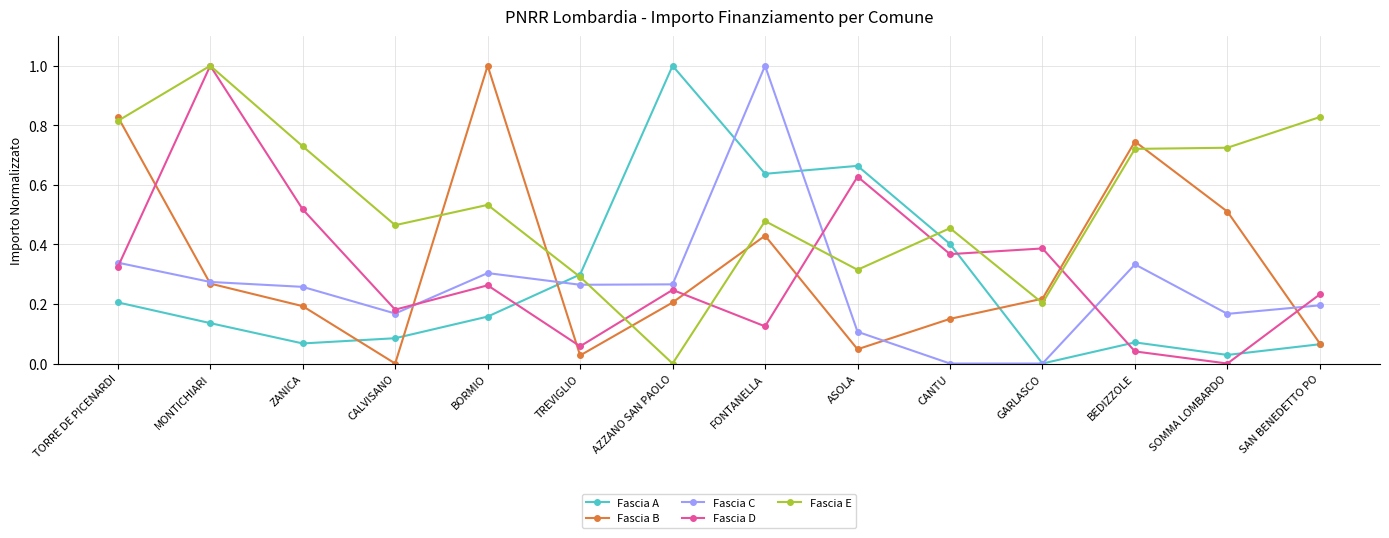

At which category does Fascia D reach its first local peak?

MONTICHIARI